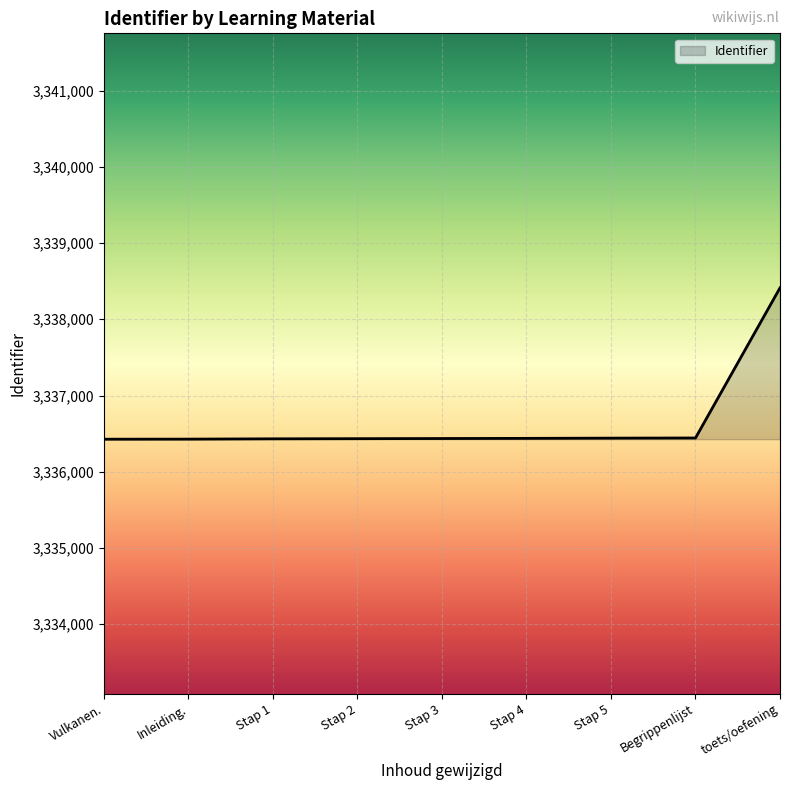

Is it true that the value at Vulkanen. is 4597354?

False